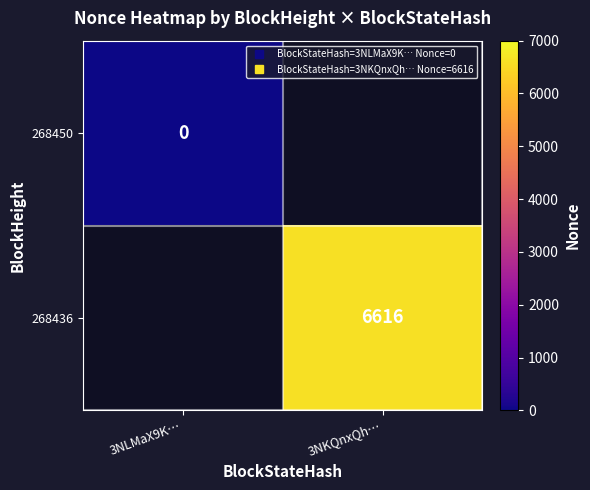

List the series in order of their overall mean, highest first.

268450, 268436